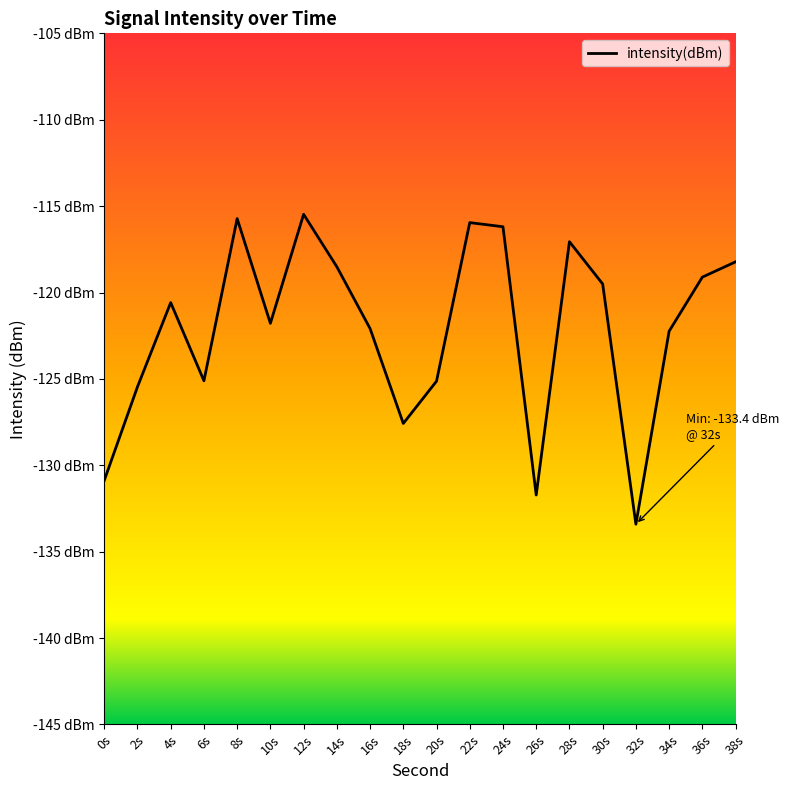

At which category does the data reach its first local peak?

4s